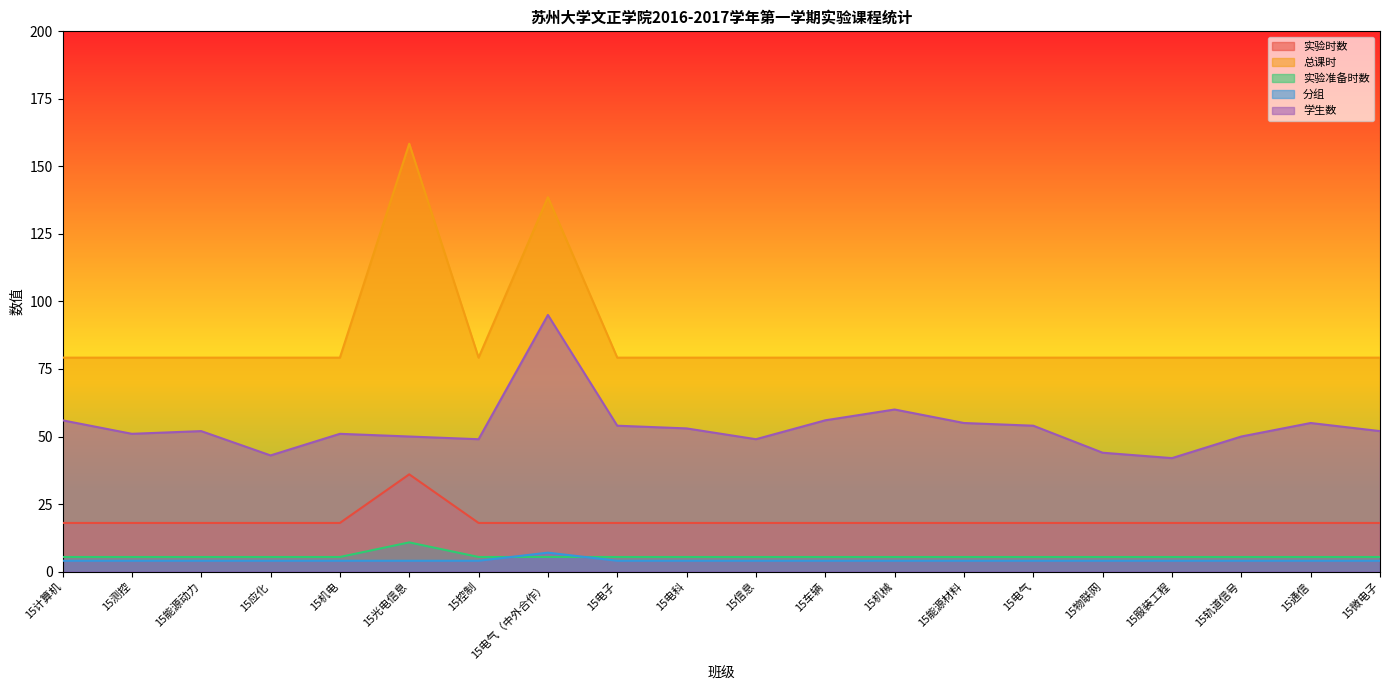

Is it true that 分组 equals 4.0 at 15机械?

True